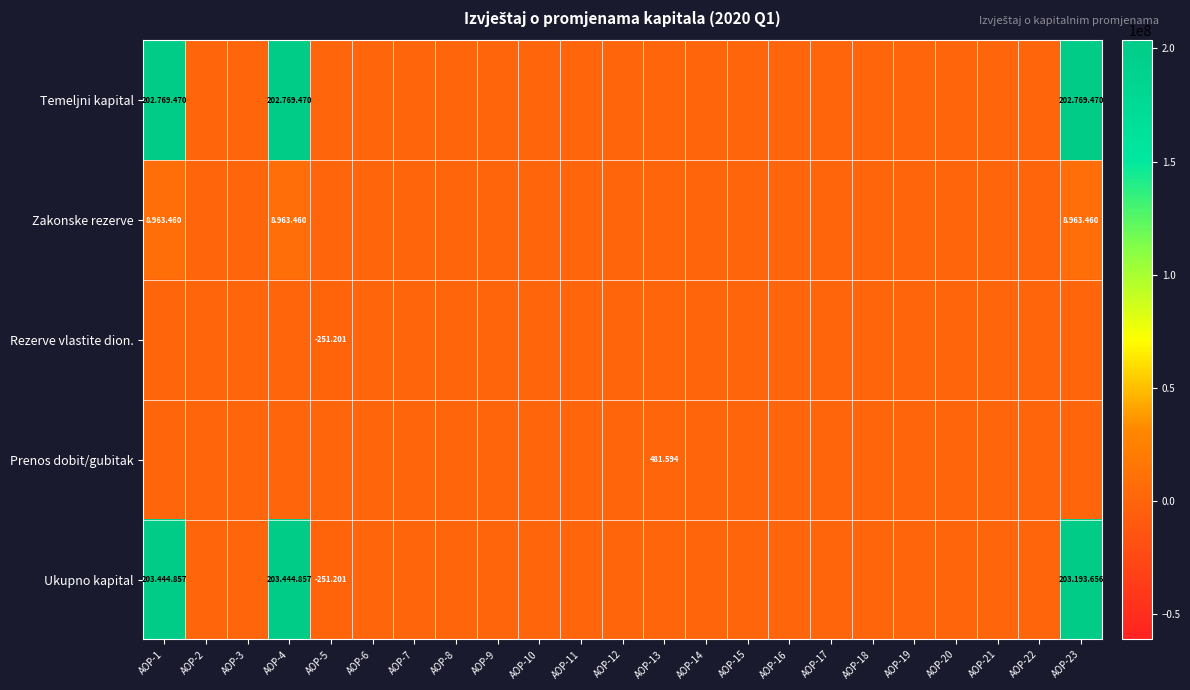

Rank the series at AOP-18 from highest to lowest value.

Temeljni kapital, Zakonske rezerve, Rezerve vlastite dion., Prenos dobit/gubitak, Ukupno kapital